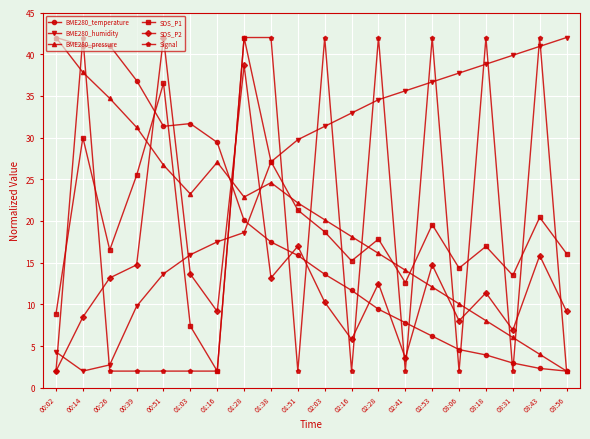

Where do BME280_pressure and SDS_P1 first cross each other?

00:39 and 00:51